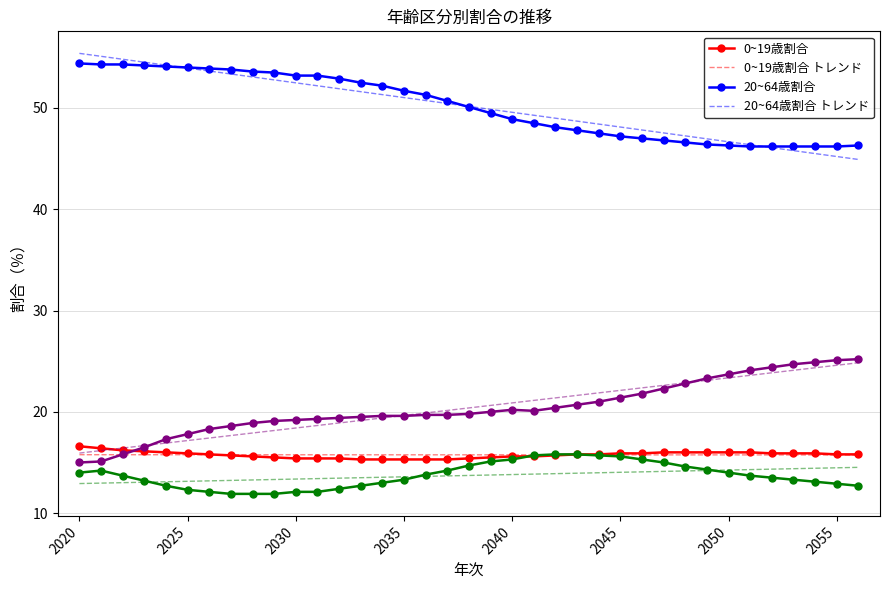

What is the greatest value displayed?

55.4